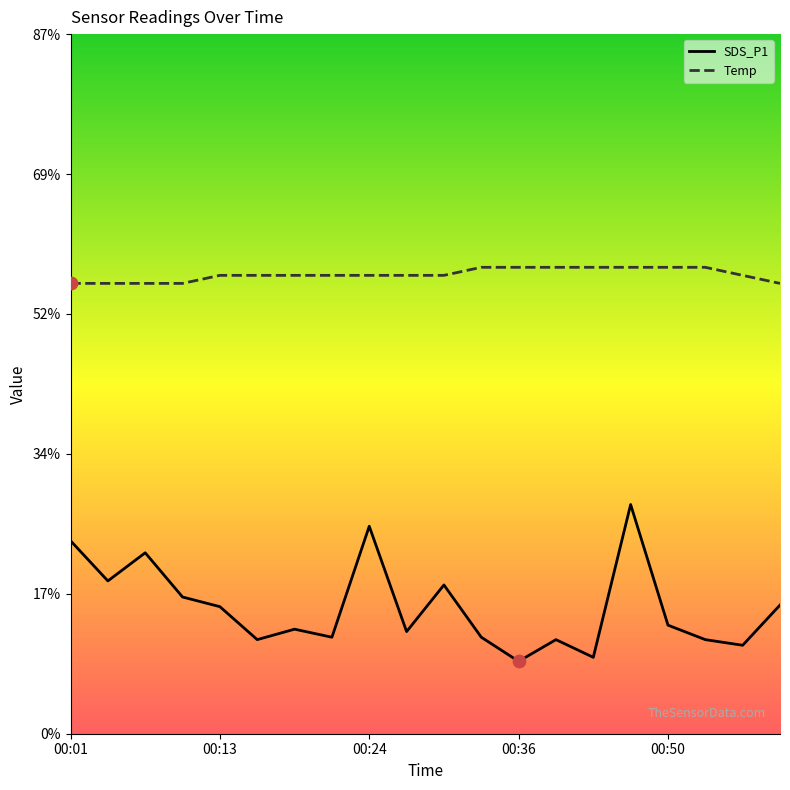

Which series contains the highest Y value?

Temp